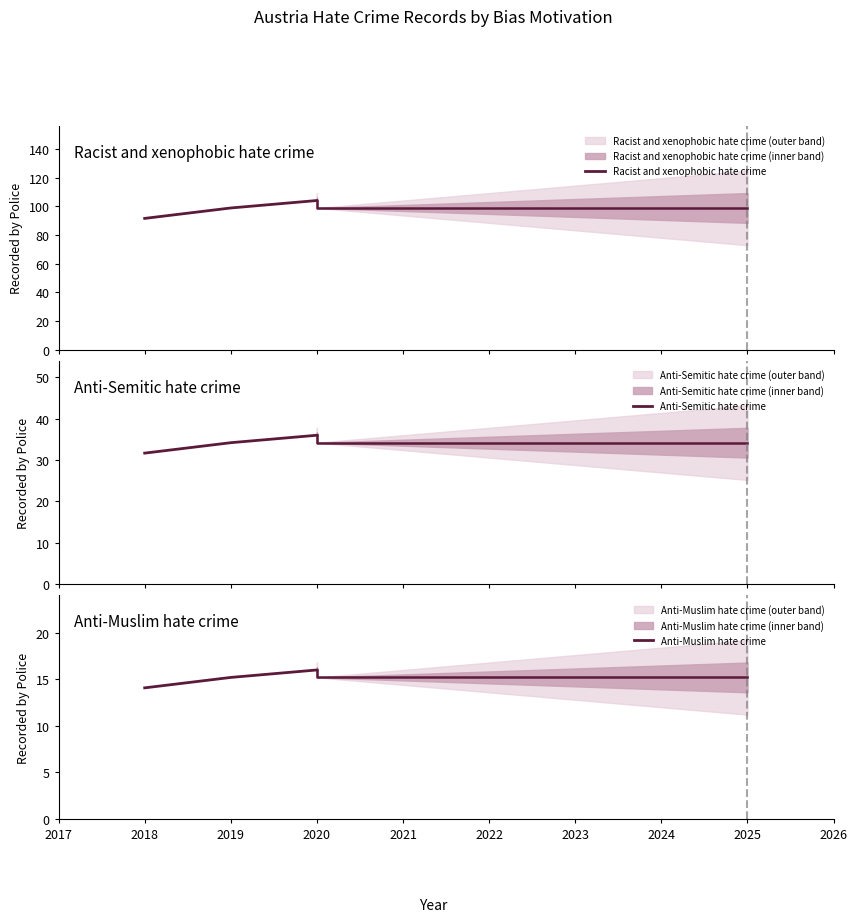

Which series has the largest range (max minus min)?

Racist and xenophobic hate crime